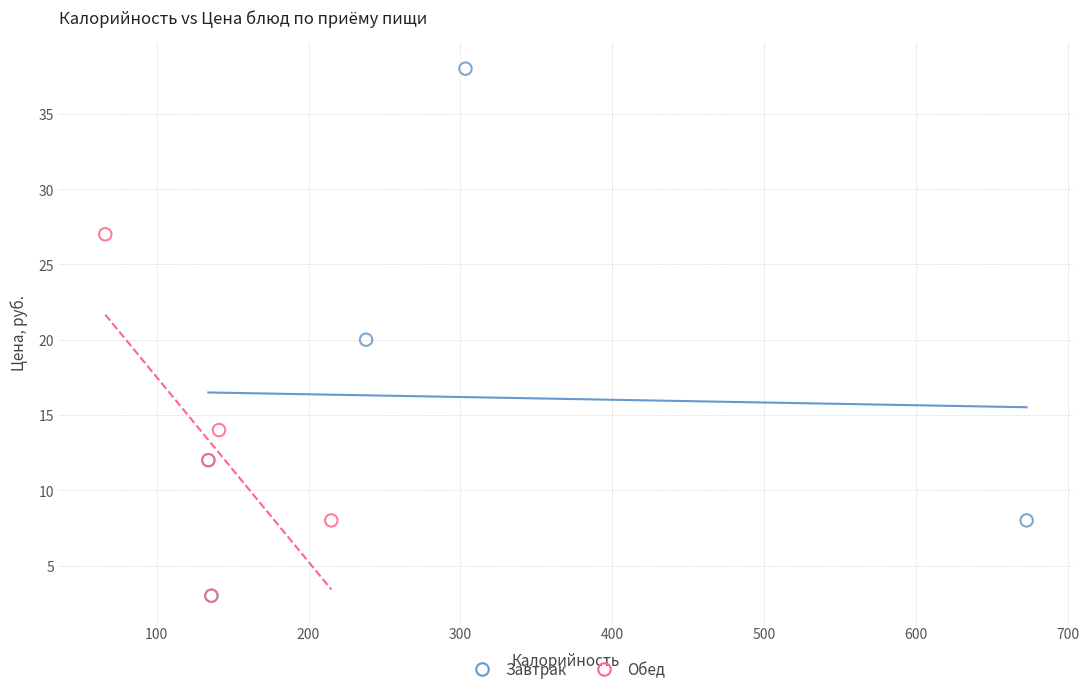

Which series contains the highest Y value?

Завтрак